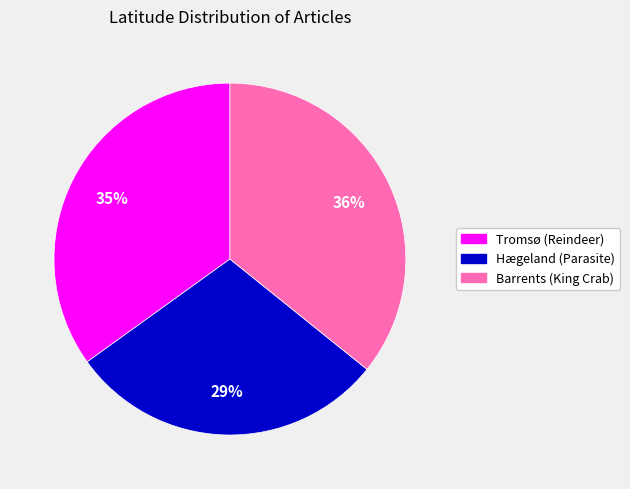

Which category has the biggest portion of the pie?

Barrents (King Crab)